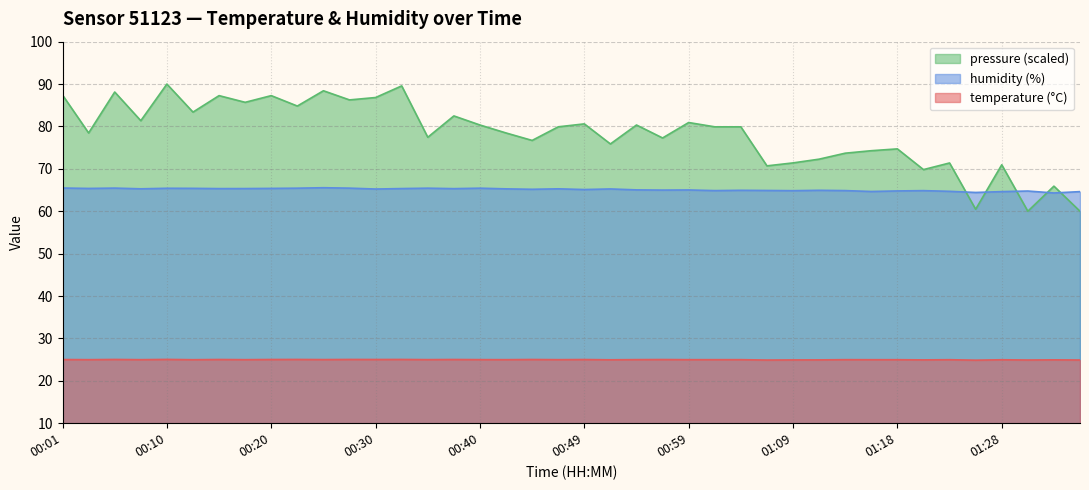

What is the total value across all series at 01:01?

89.9